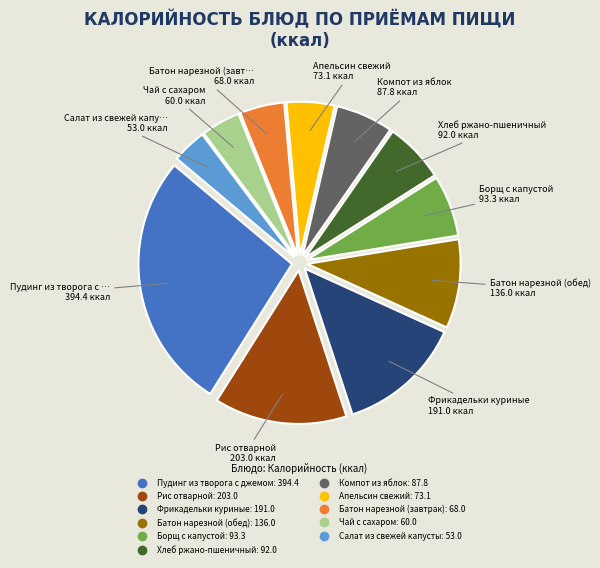

Is there a majority slice in this chart?

No